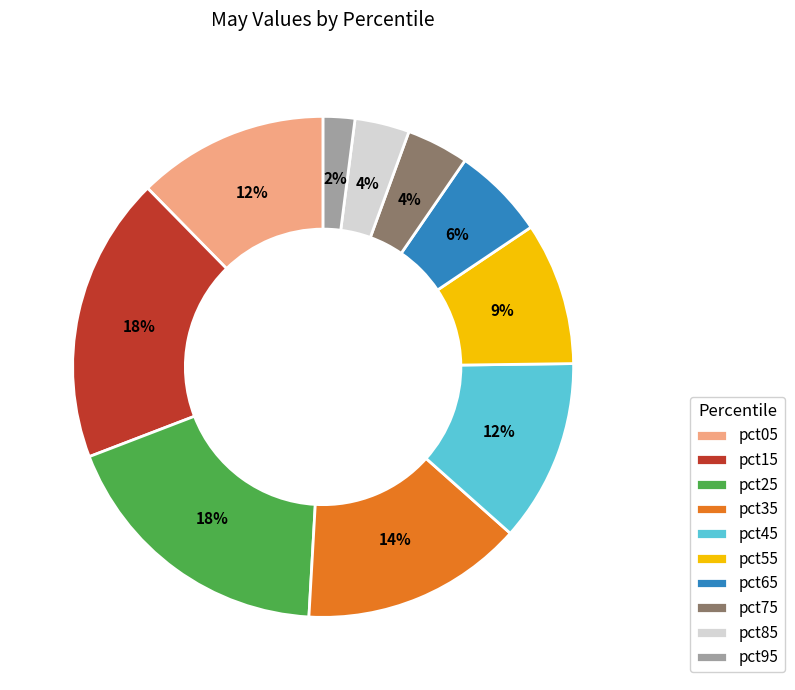

To the nearest percent, what is the difference between the pct25 and pct55 slice percentages?

9%